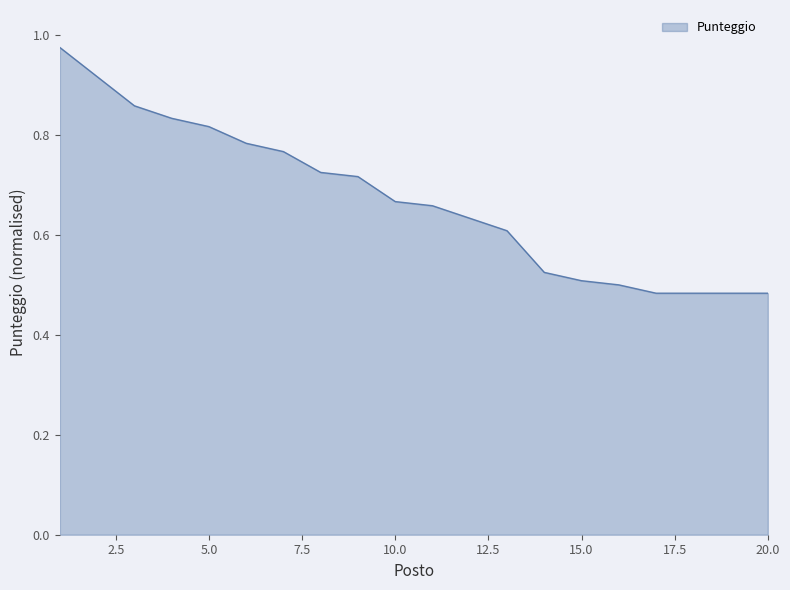

How many lines are shown in the chart?

1